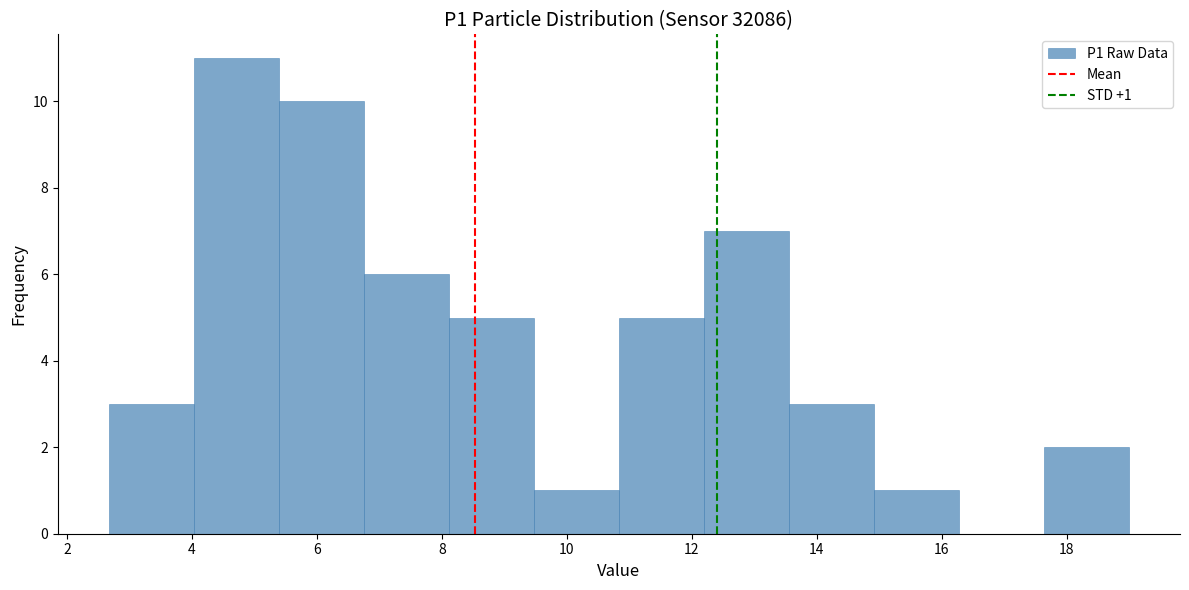

Over which range of the x-axis is the bar tallest?

4.0 to 5.4